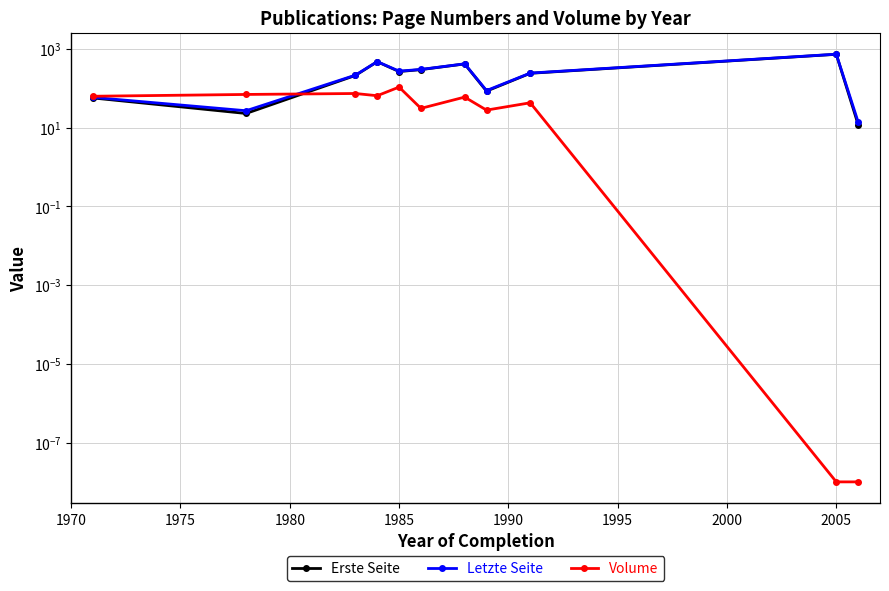

What is the sum of all Volume values?

541.7